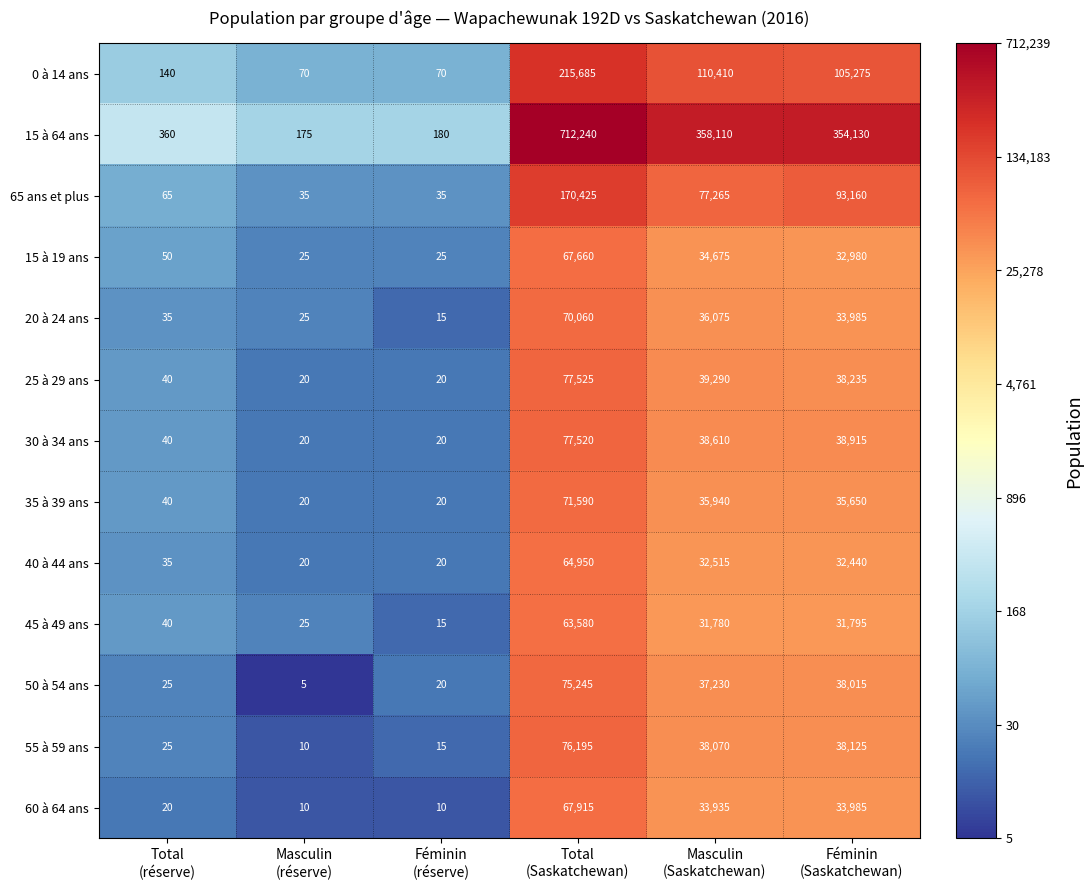

How many values in the 15 à 64 ans series are below 354130?

3